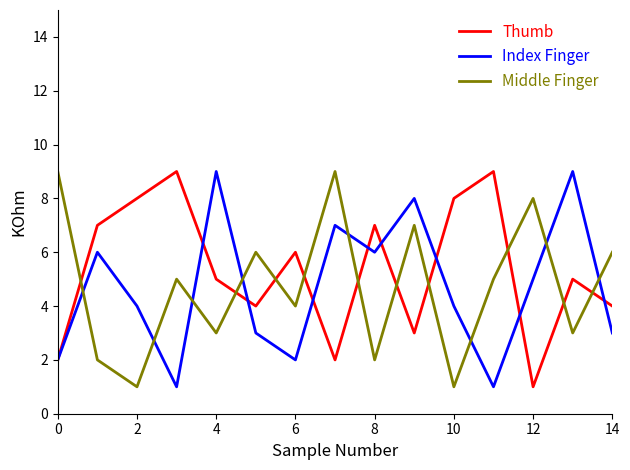

Count the number of categories in the chart.

15